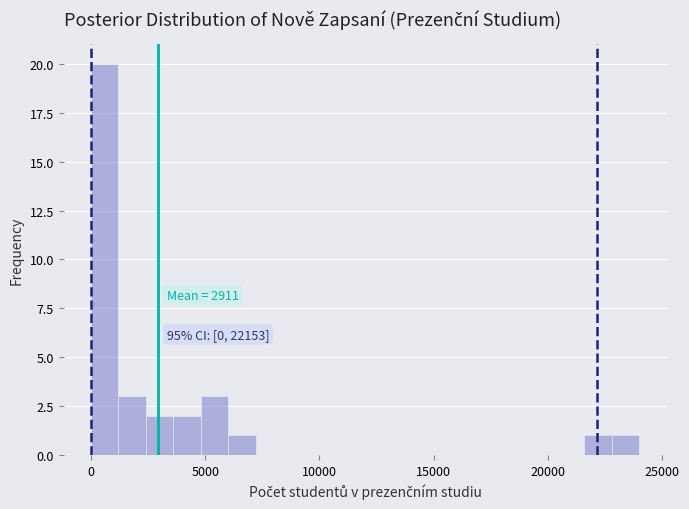

Read against the x-axis, roughly where is the centre of the tallest bar?

500